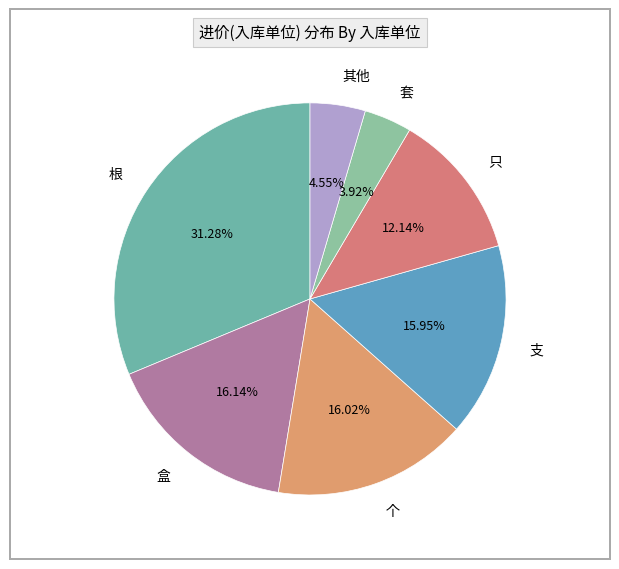

To the nearest percent, what portion does 支 represent?

16%